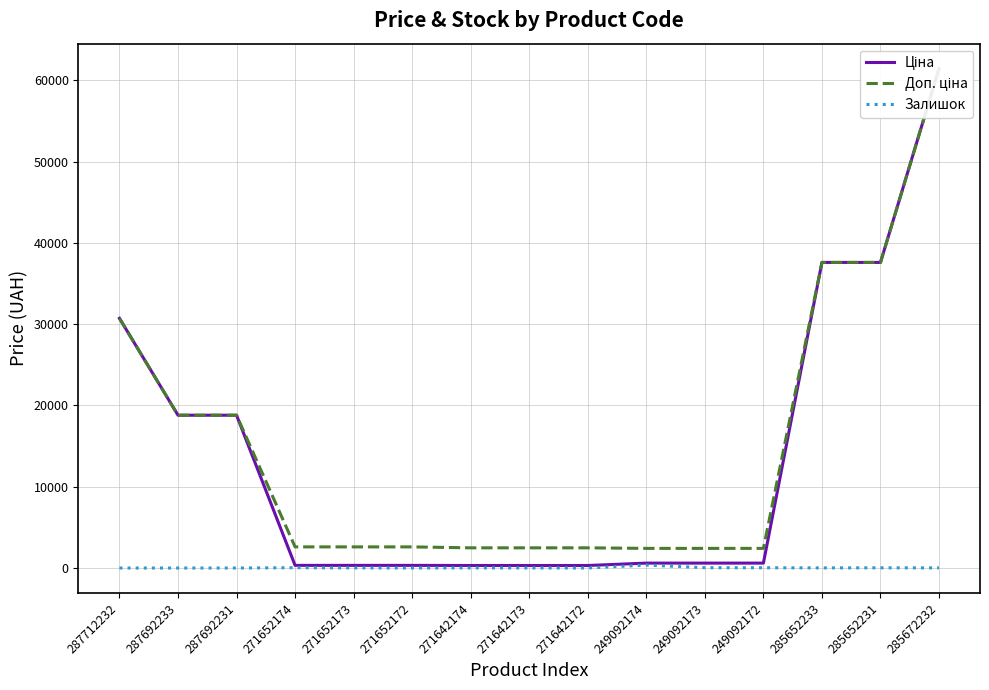

What is the difference between the highest and lowest values at 271652173?

2583.3